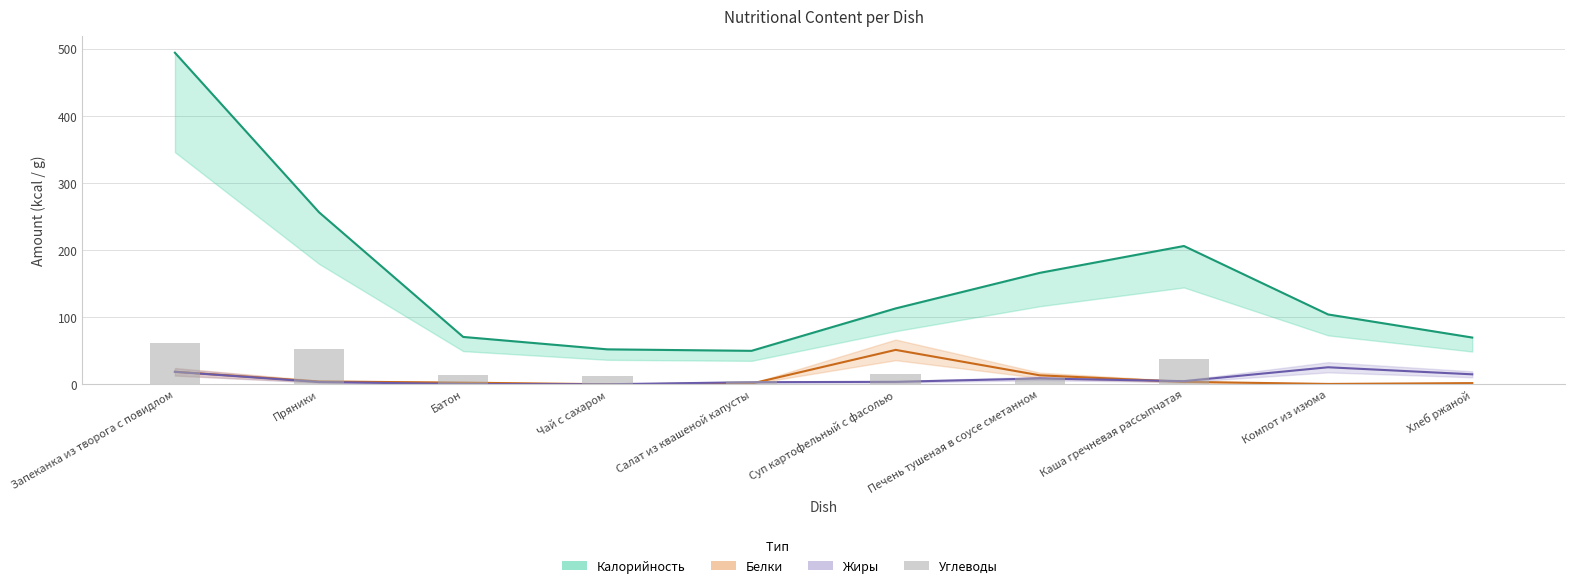

What is the label of the 10th bar from the left?

Хлеб ржаной